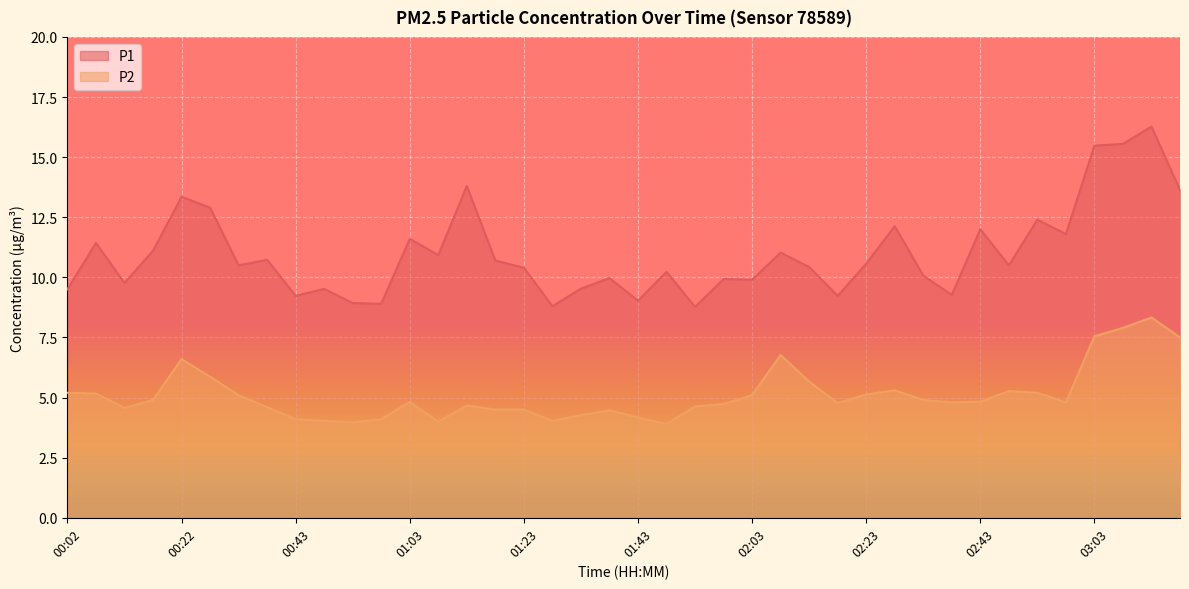

Rank the categories by P2 value from lowest to highest.

01:48, 00:53, 01:08, 00:48, 01:28, 00:43, 00:58, 01:43, 01:33, 01:38, 01:18, 01:23, 00:12, 00:37, 01:53, 01:13, 01:58, 02:18, 02:38, 02:58, 01:03, 02:43, 00:17, 02:33, 00:32, 02:03, 02:23, 00:07, 00:02, 02:53, 02:48, 02:28, 02:13, 00:27, 00:22, 02:08, 03:18, 03:03, 03:08, 03:13